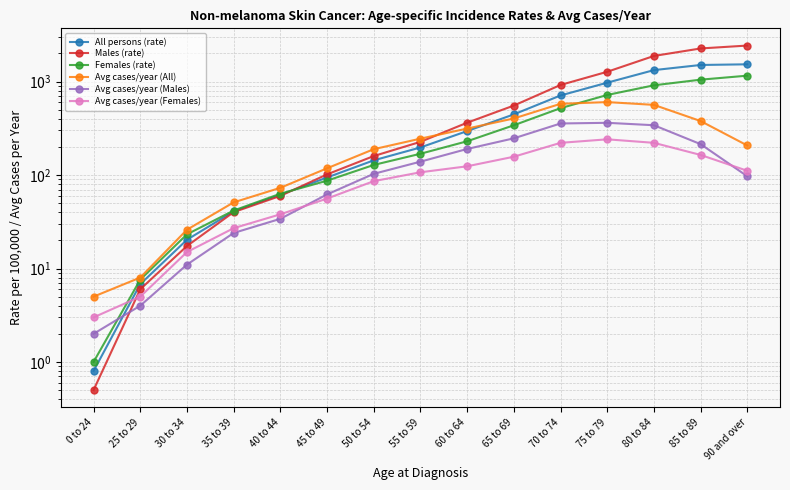

What is the label of the 4th point from the left?

35 to 39